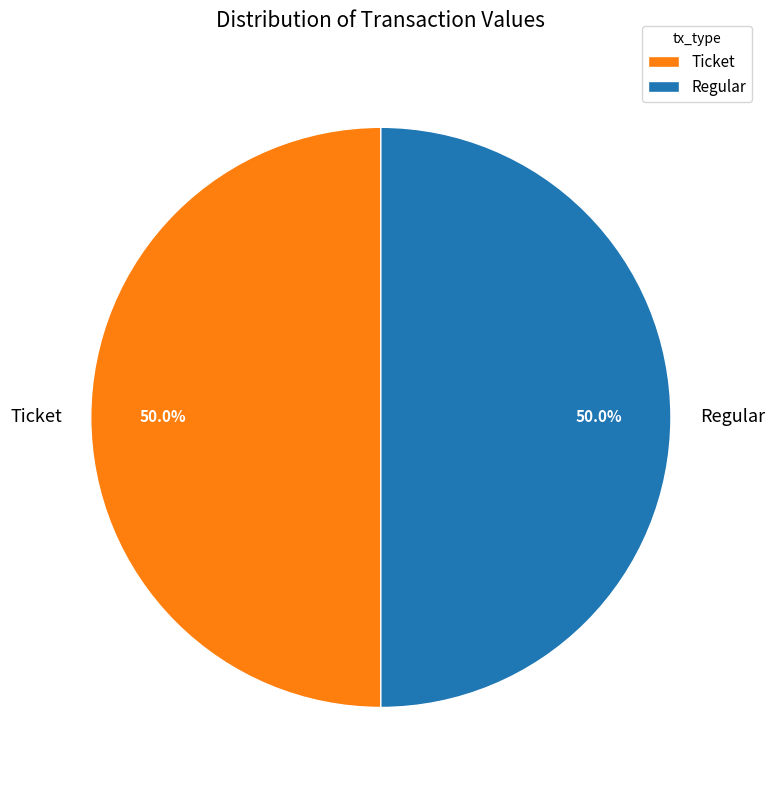

How many slices are in this pie chart?

2